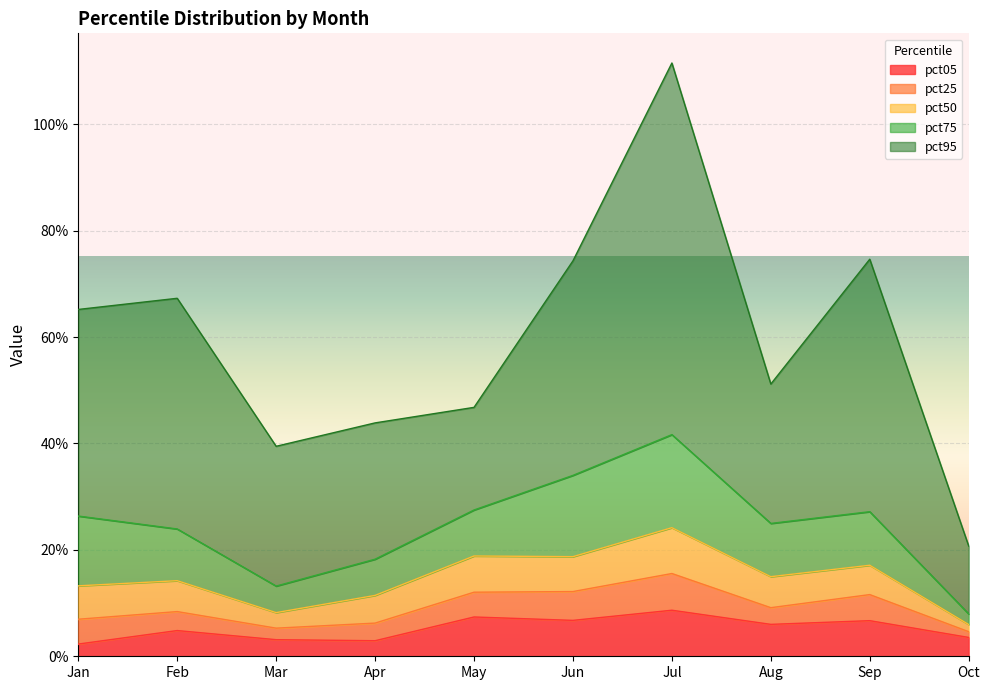

How many pct25 values are between 0 and 1?

10